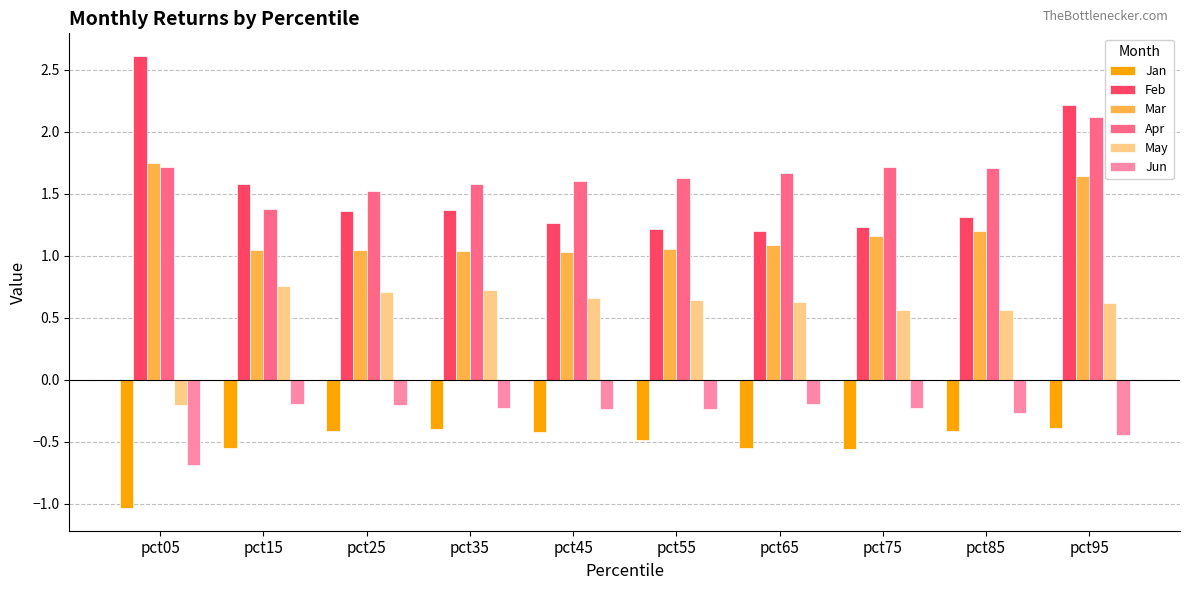

Rank the series at pct75 from highest to lowest value.

Apr, Feb, Mar, May, Jun, Jan